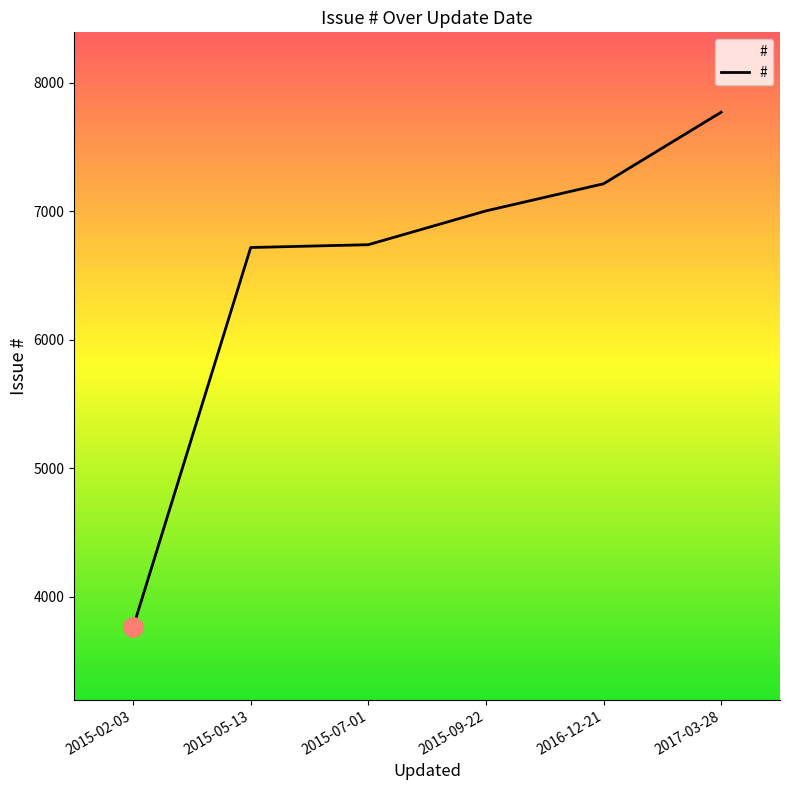

What is the change in value from 2015-07-01 to 2017-03-28?

+1031